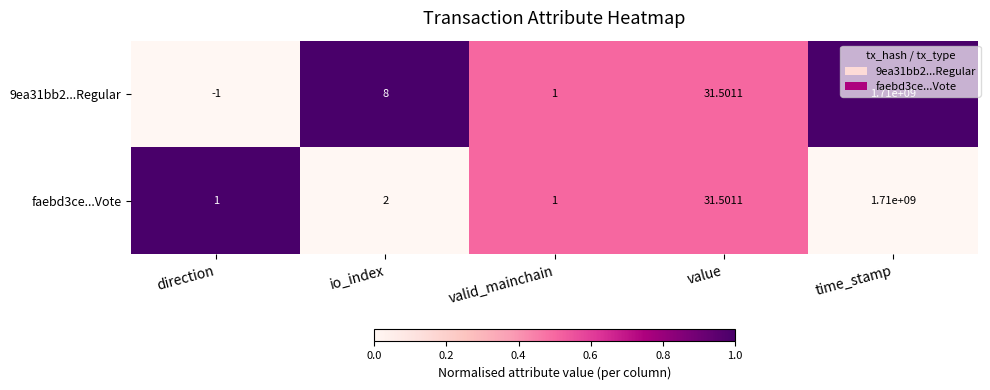

At which label is 9ea31bb2...Regular closest to 854999999?

value